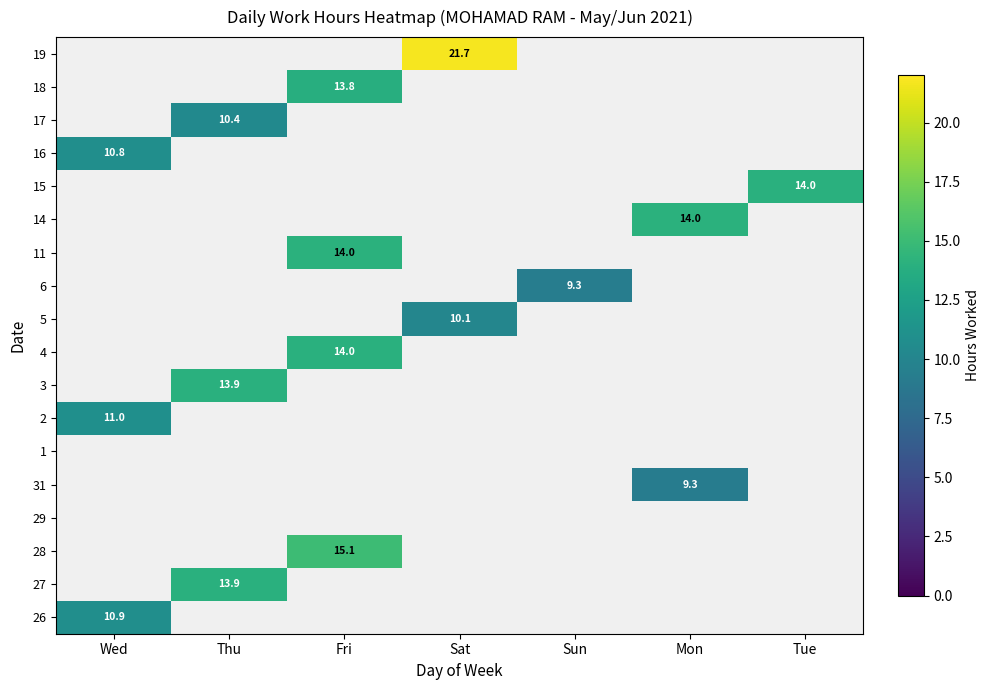

The 2 series shows 19.5 at Wed. True or false?

False